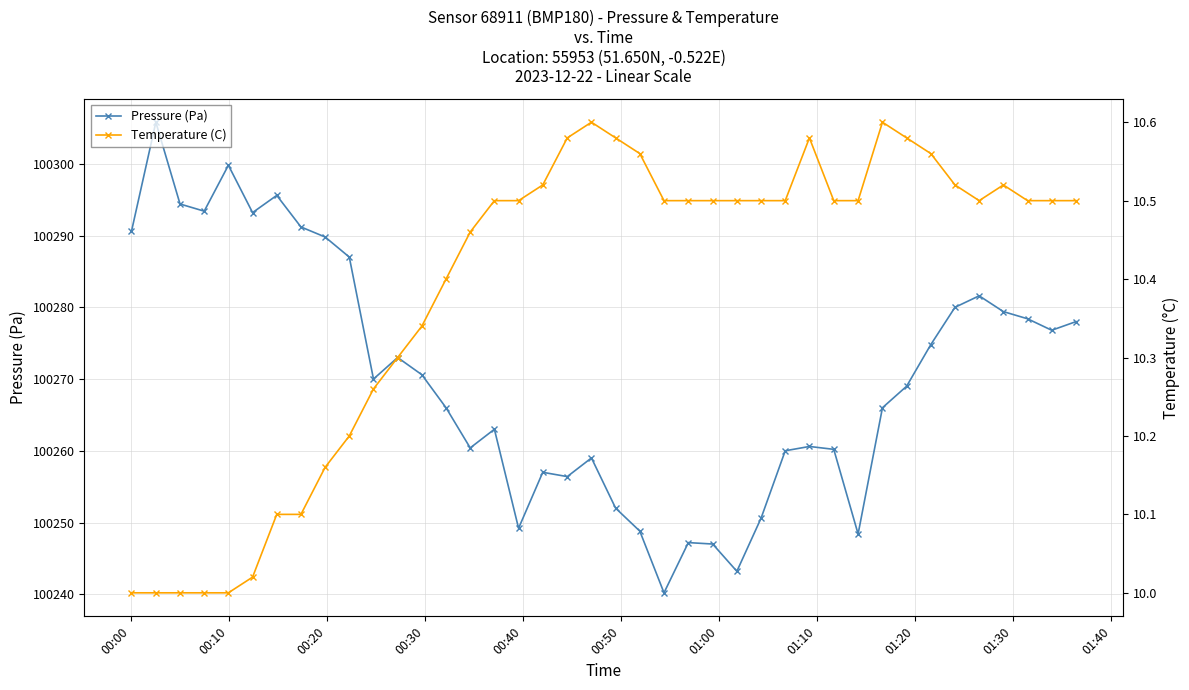

What is the highest value of the Pressure (Pa) series?

100305.8